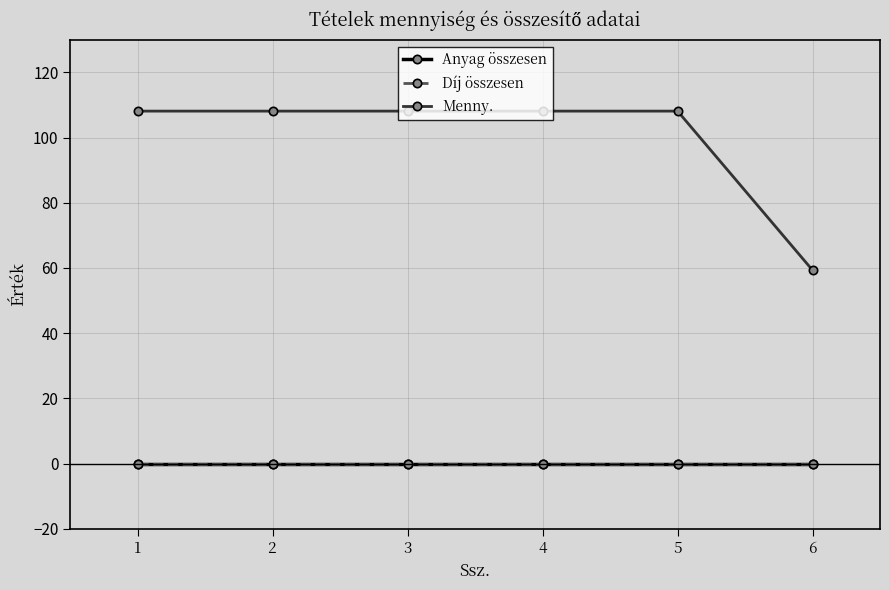

True or false: Menny. has a value of 27.8 at 6.

False